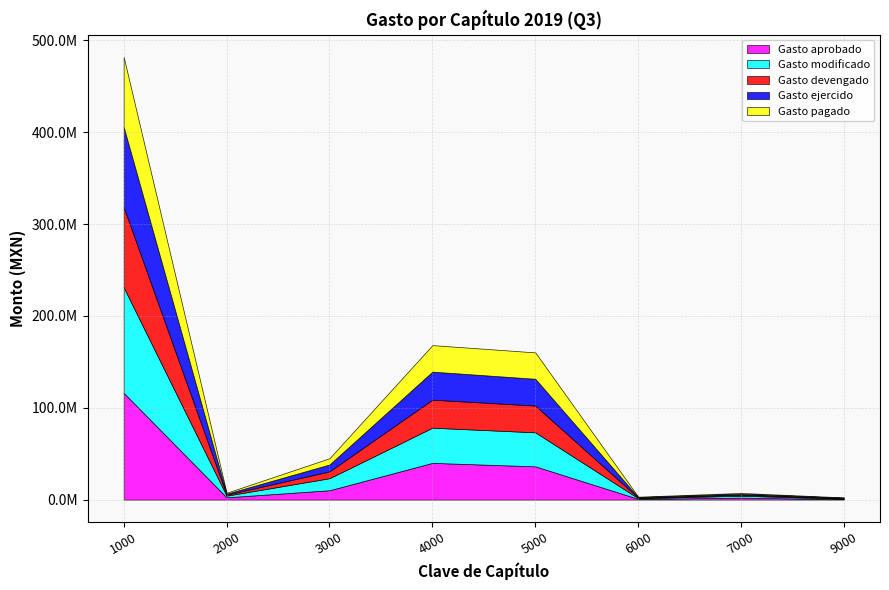

The value of Gasto pagado at 3000 is 1746660.5. True or false?

False